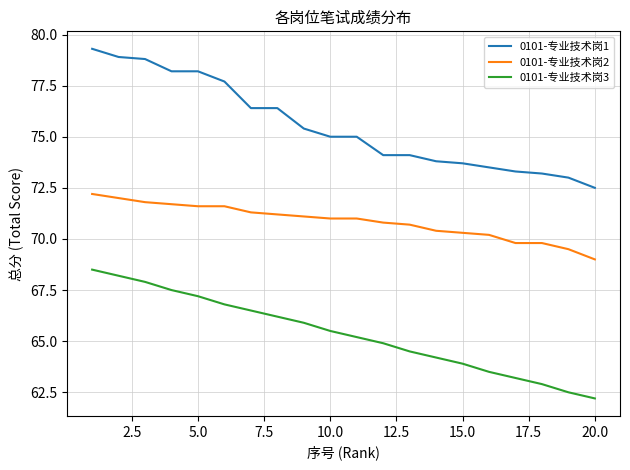

List the series in order of their peak value, highest first.

0101-专业技术岗1, 0101-专业技术岗2, 0101-专业技术岗3